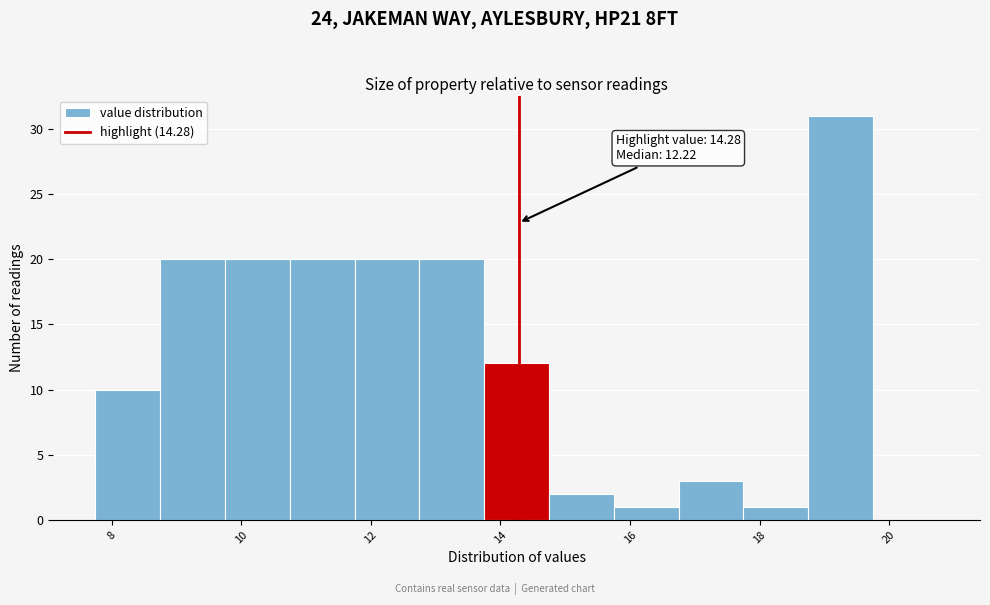

Over which range of the x-axis is the bar tallest?

18.75 to 19.75